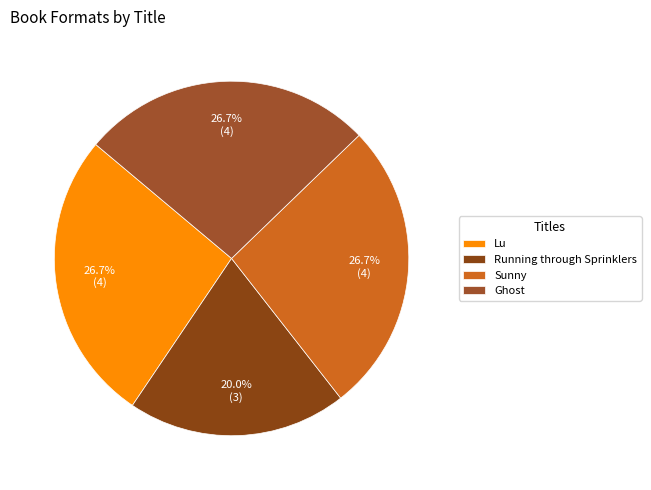

To the nearest percent, what portion does Running through Sprinklers represent?

20%